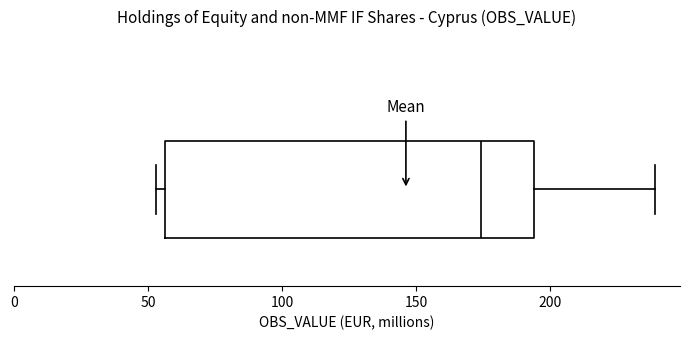

Read this box plot against the x-axis: the position of the median line, the range covered by the box, and the ends of both whiskers. The values are not printed on the chart, so give them approximately, as read against the axis.

median 175, box 55 to 195, whiskers 55 (just left of the box's left edge) to 240